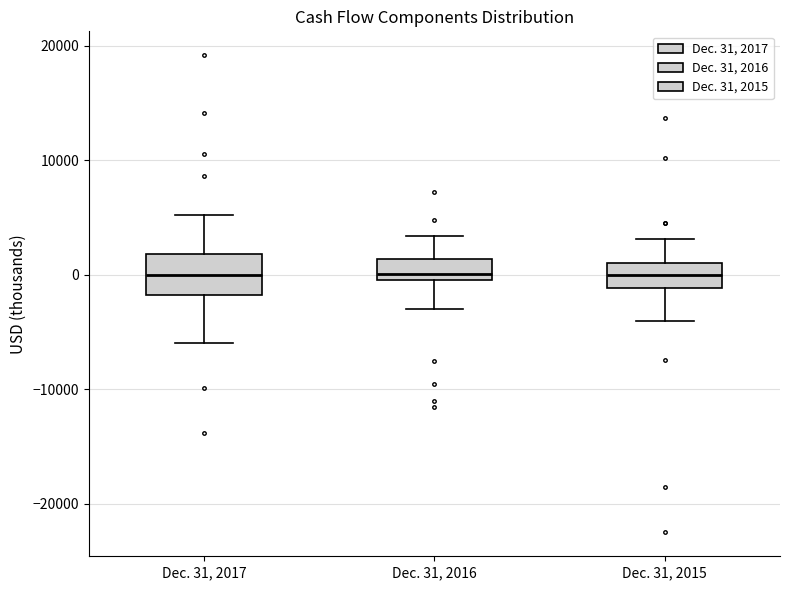

Which box is the tallest, from its lower edge to its upper edge?

Dec. 31, 2017